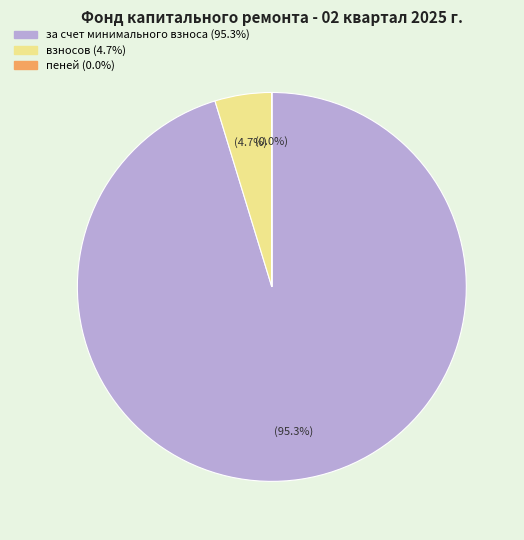

Is there any slice that represents more than half of the pie?

Yes